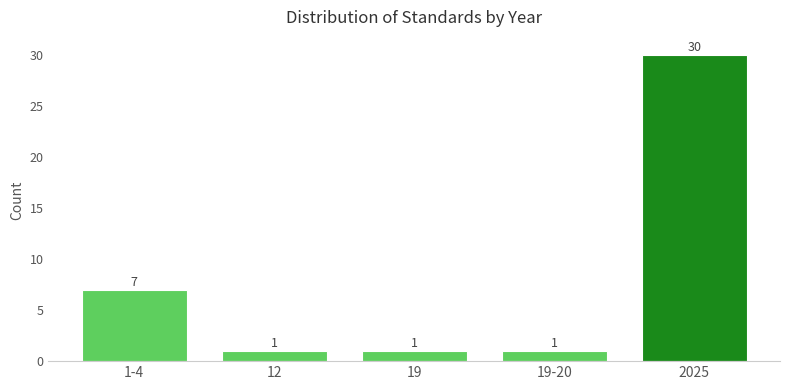

Reading right to left, what are all the values shown in this chart?

2025=30	19-20=1	19=1	12=1	1-4=7